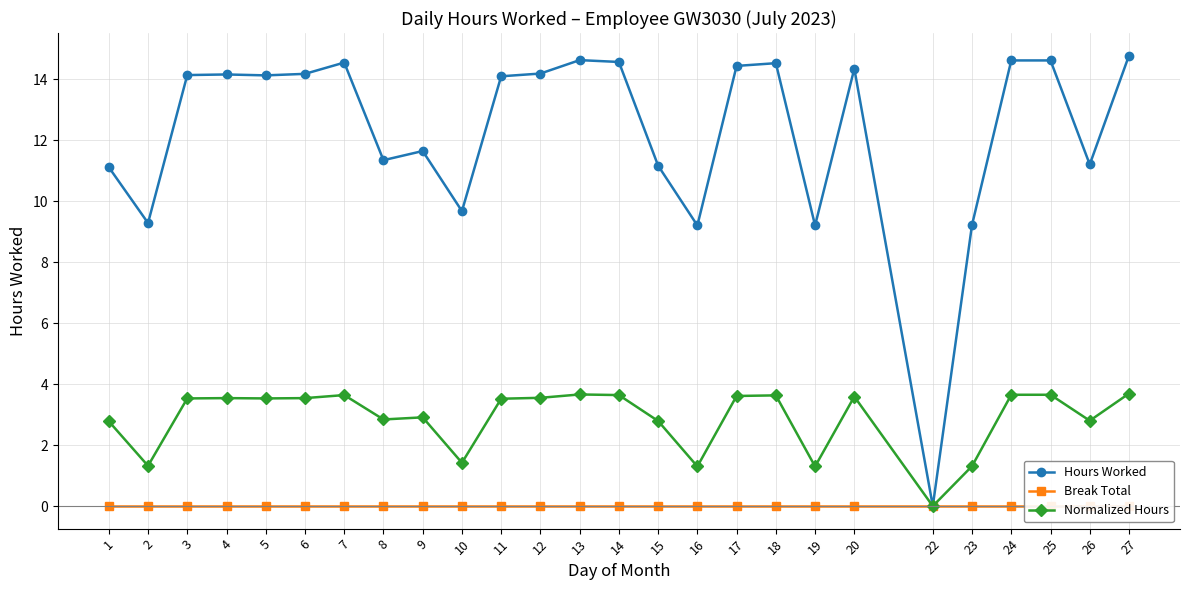

How many series are shown in this chart?

3